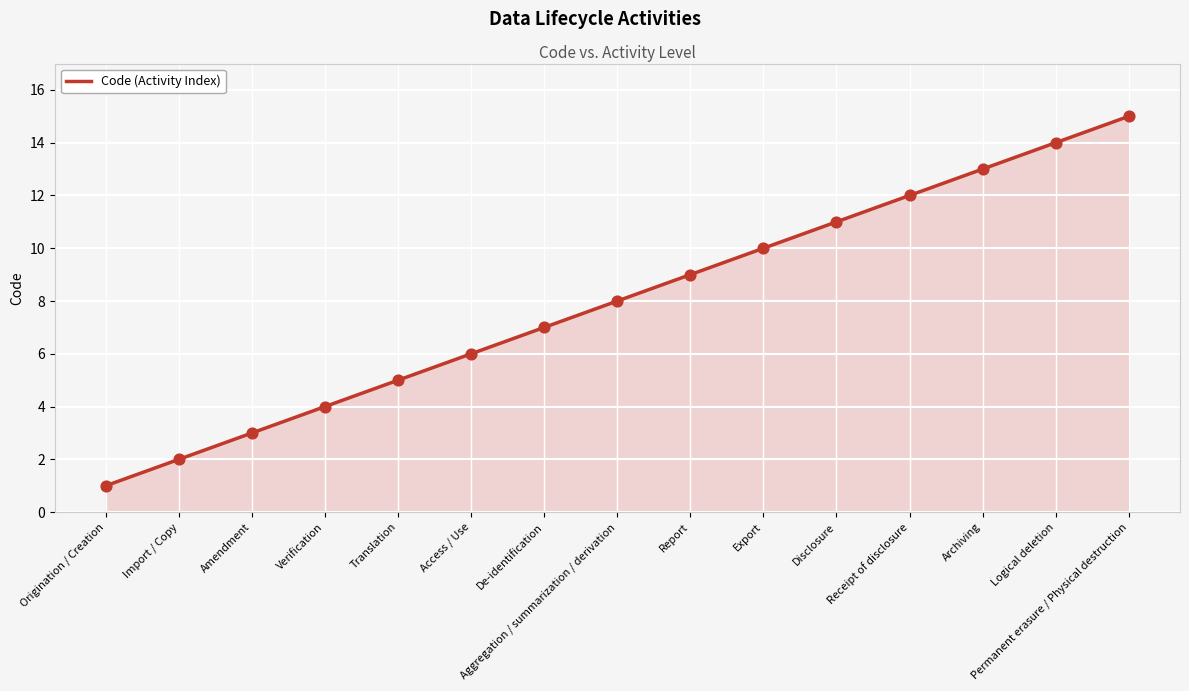

What is the change in value from Access / Use to Export?

+4